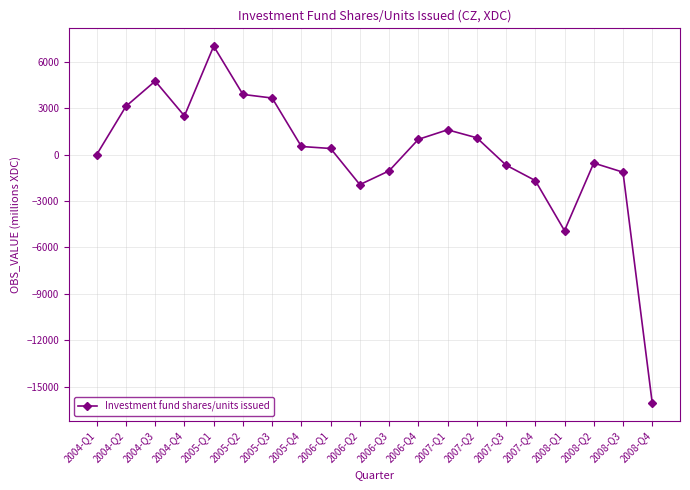

Read the value at 2005-Q3, to the nearest 100.

3700